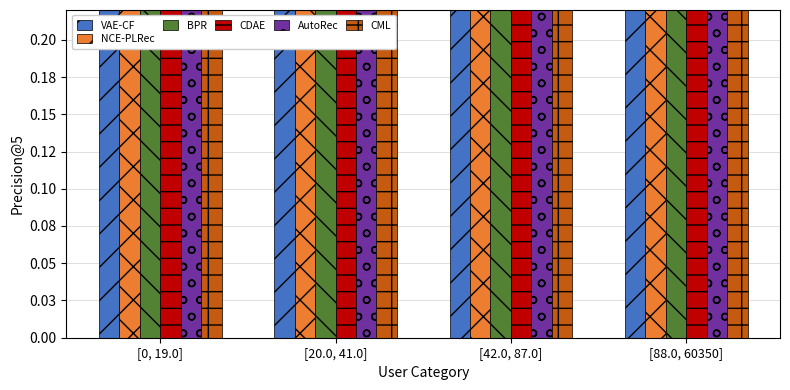

At how many categories does at least one series exceed 0?

4